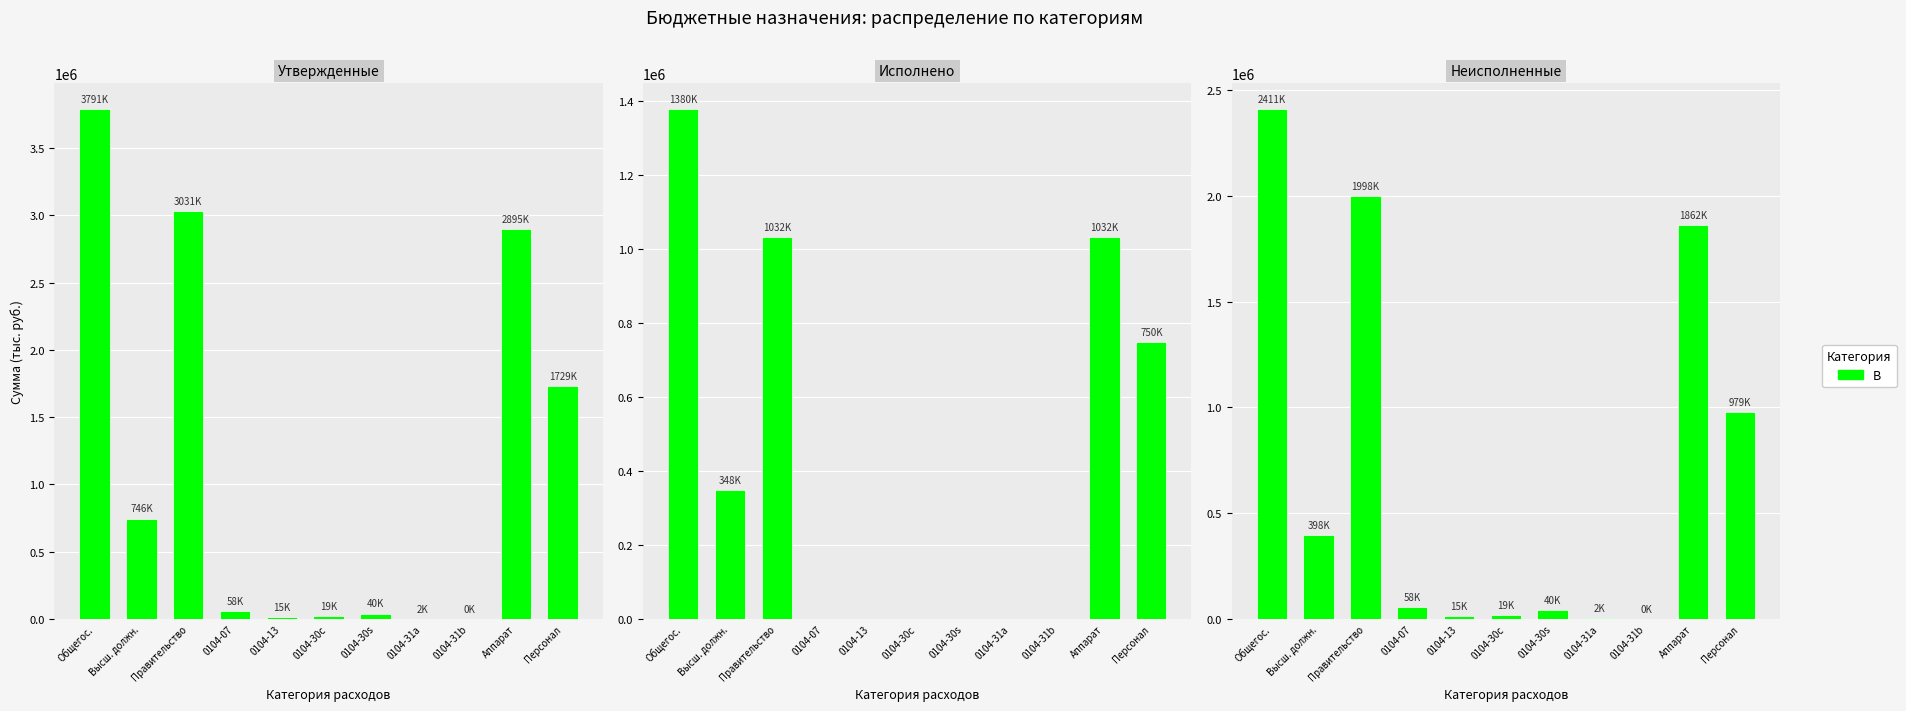

Count the number of data series in this chart.

1